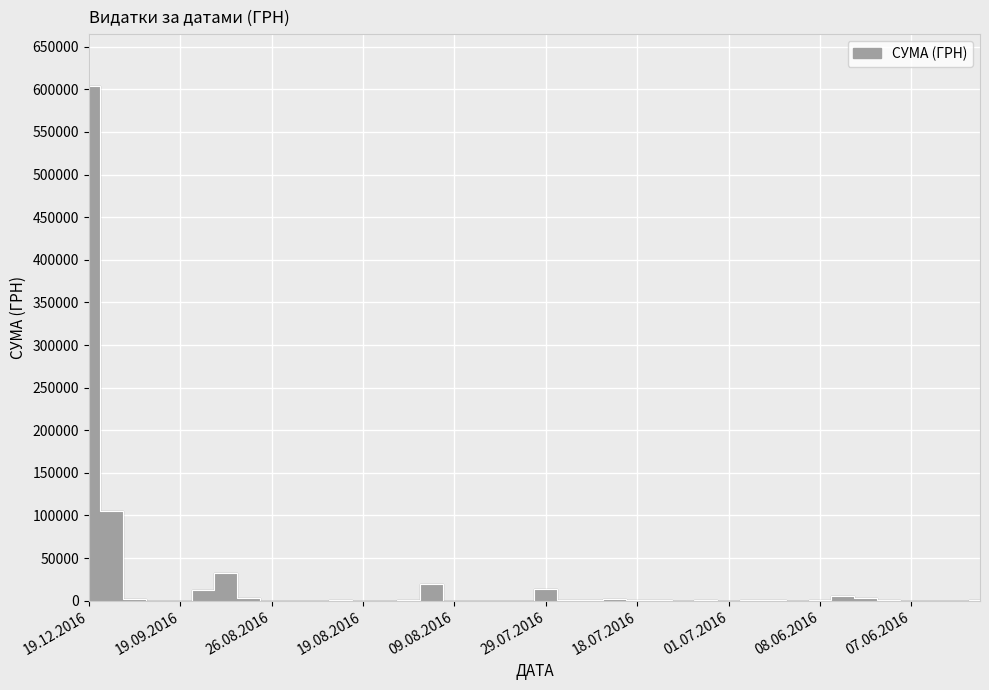

The value at 21.09.2016 is 224.0. True or false?

True